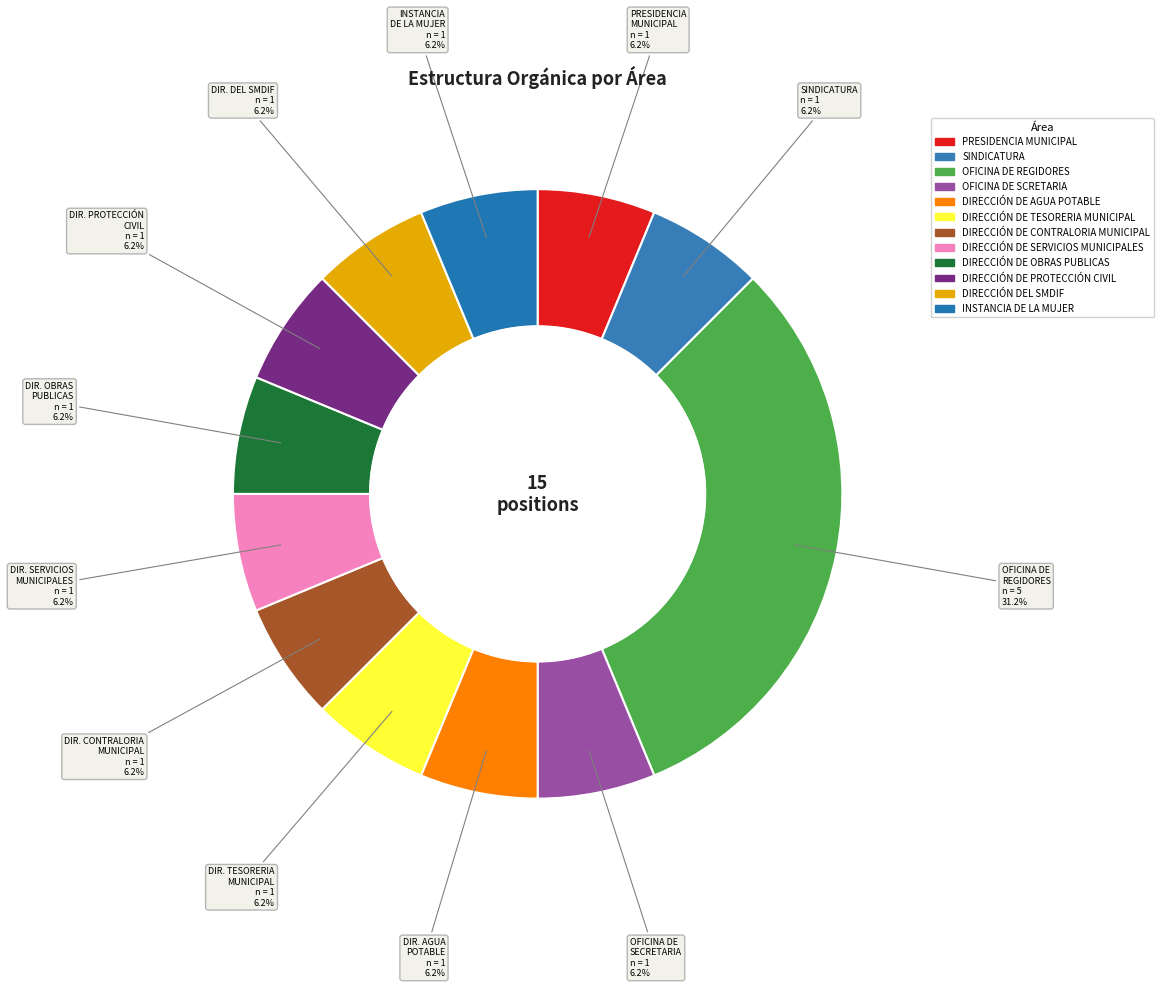

How many segments does this pie chart have?

12